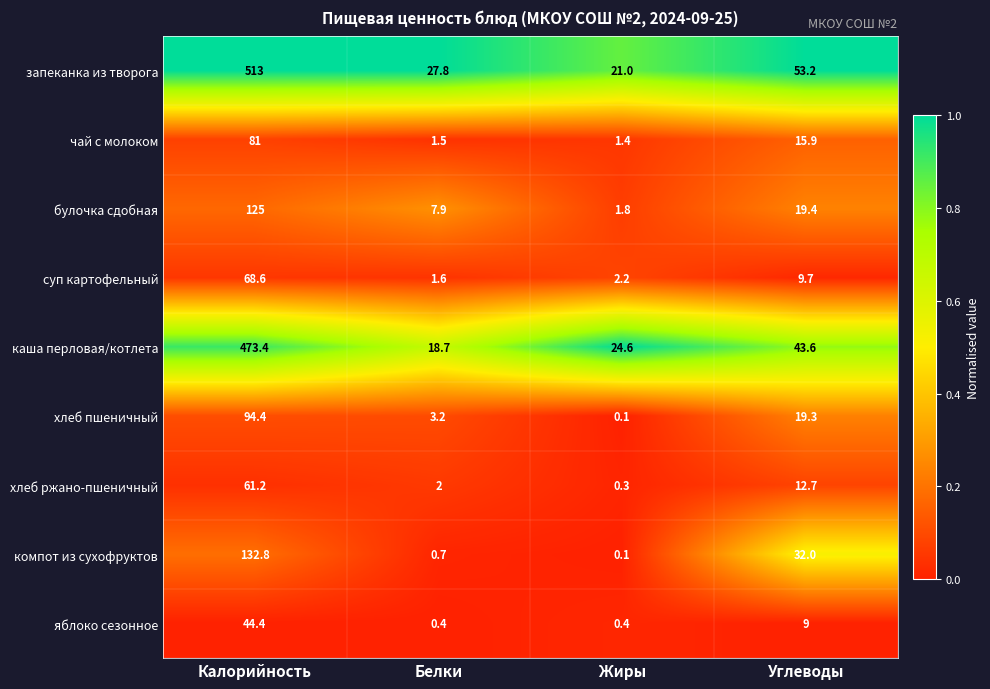

True or false: булочка сдобная has a value of 194.0 at Калорийность.

False